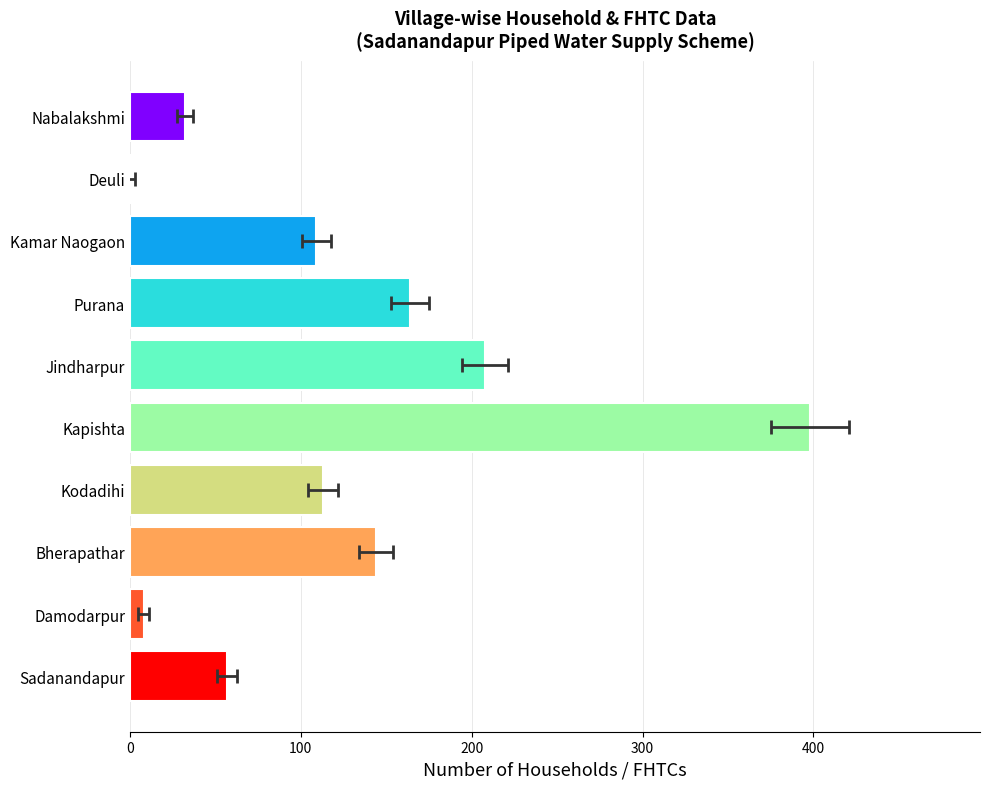

How many values are above zero?

9